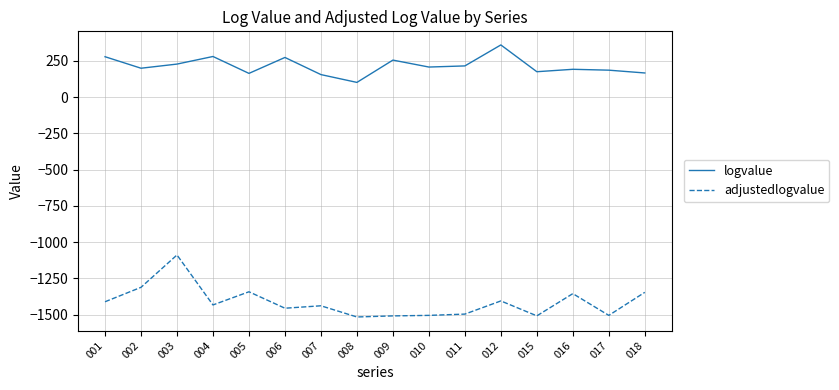

How many interior local valleys does the logvalue series have?

5